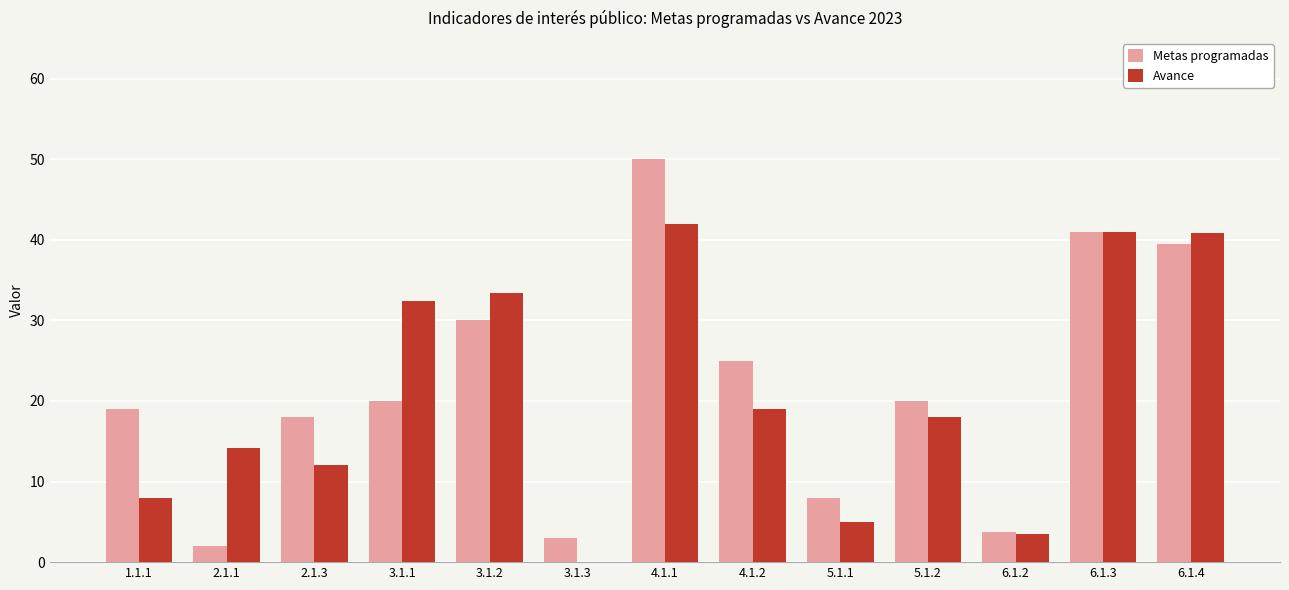

What is the sum of the Avance values at 3.1.3 and 5.1.2?

18.0